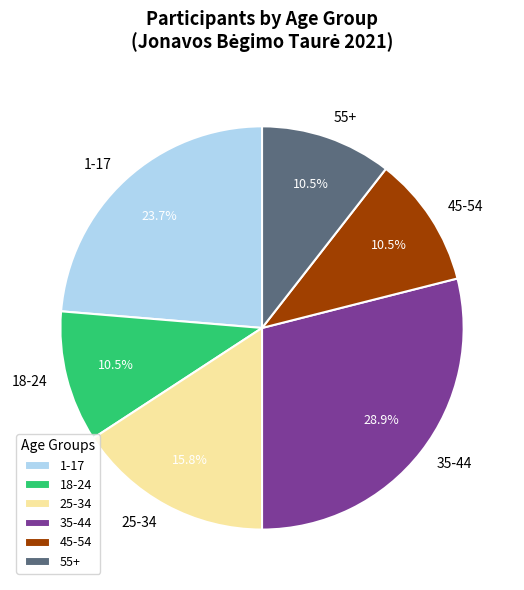

Count the number of slices in the pie.

6